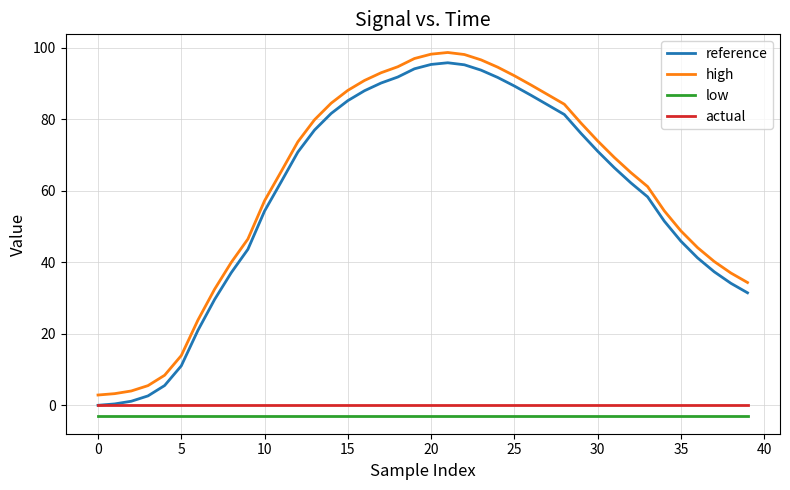

How many lines are shown in the chart?

4